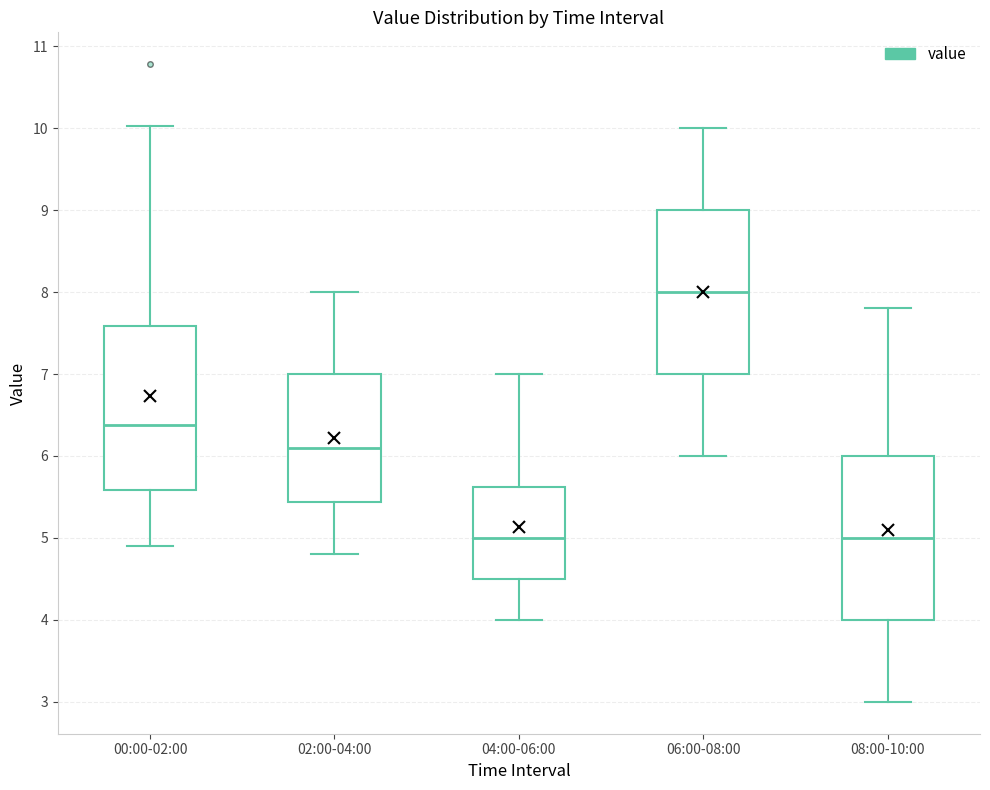

Reading left to right, transcribe this box plot: for each box, give where its median line is, the range the box spans, and where its two whiskers end, as read against the y-axis. The values are not printed on the chart, so give them approximately, as read against the axis.

00:00-02:00: median 6.4, box 5.6 to 7.6, whiskers 4.9 to 10.0
02:00-04:00: median 6.1, box 5.4 to 7.0, whiskers 4.8 to 8.0
04:00-06:00: median 5.0, box 4.5 to 5.6, whiskers 4.0 to 7.0
06:00-08:00: median 8.0, box 7.0 to 9.0, whiskers 6.0 to 10.0
08:00-10:00: median 5.0, box 4.0 to 6.0, whiskers 3.0 to 7.8